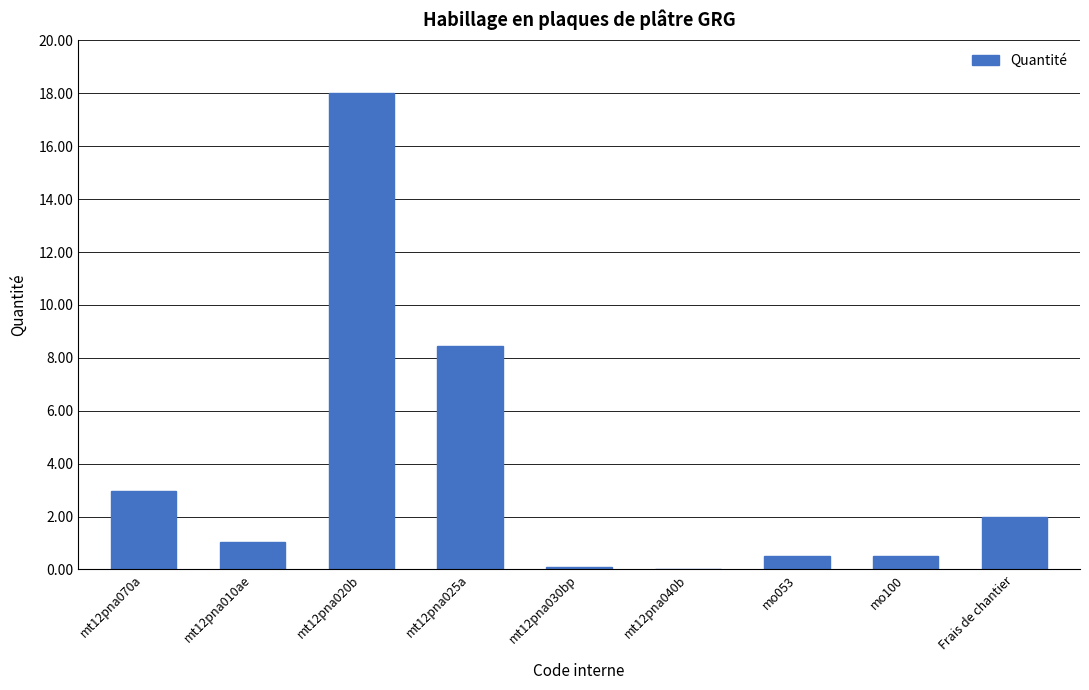

Are the bars horizontal?

No